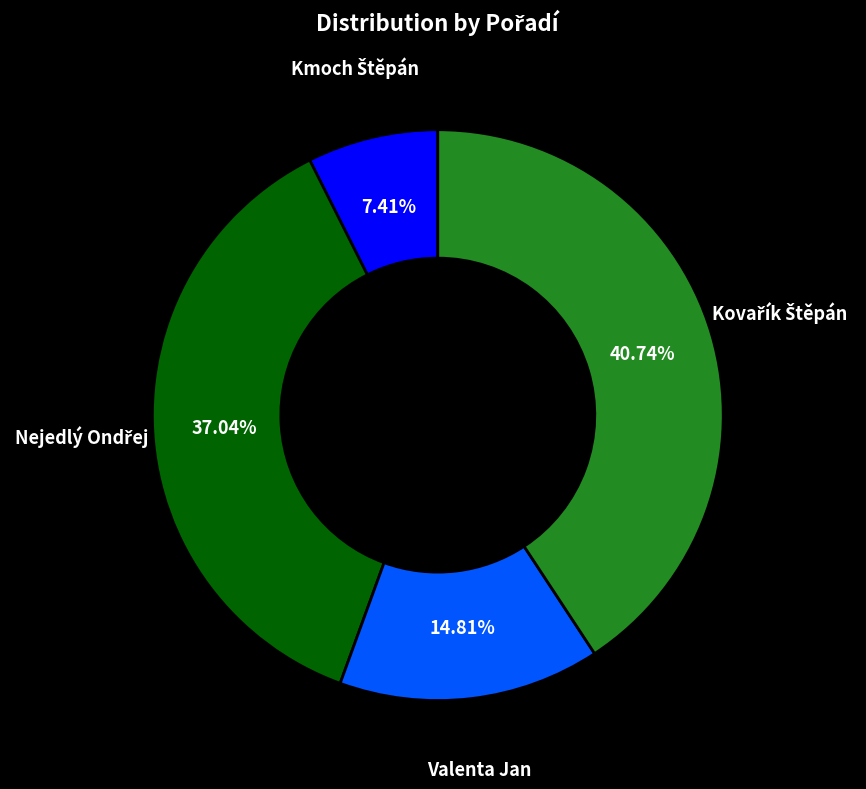

What percentage is the Valenta Jan slice, to the nearest percent?

15%